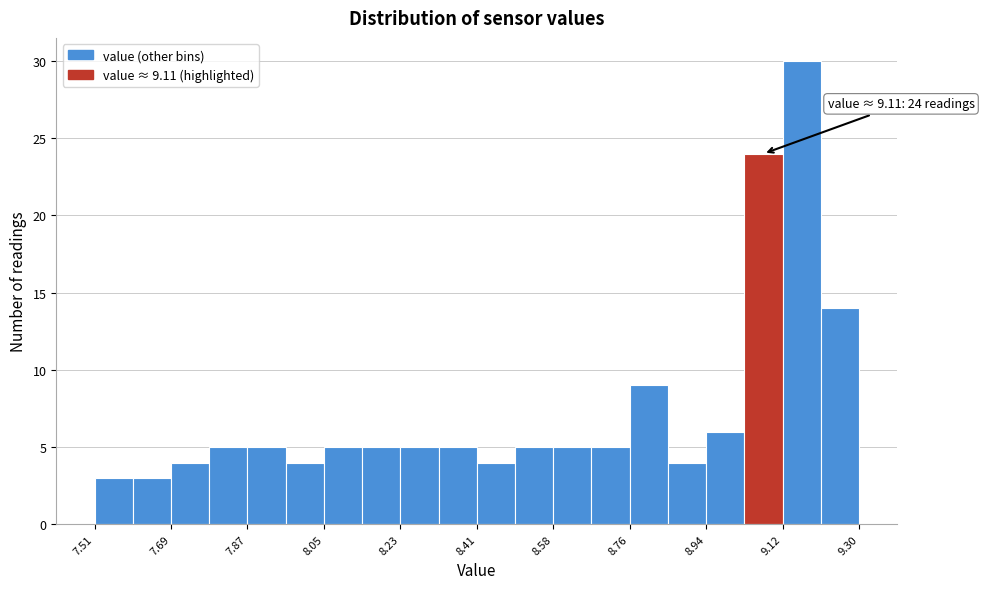

Which range on the x-axis has the tallest bar?

9.12 to 9.22